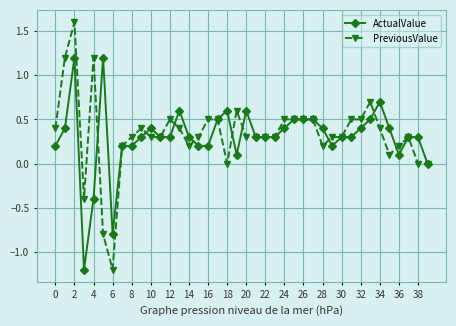

Which series has the widest spread of values?

PreviousValue